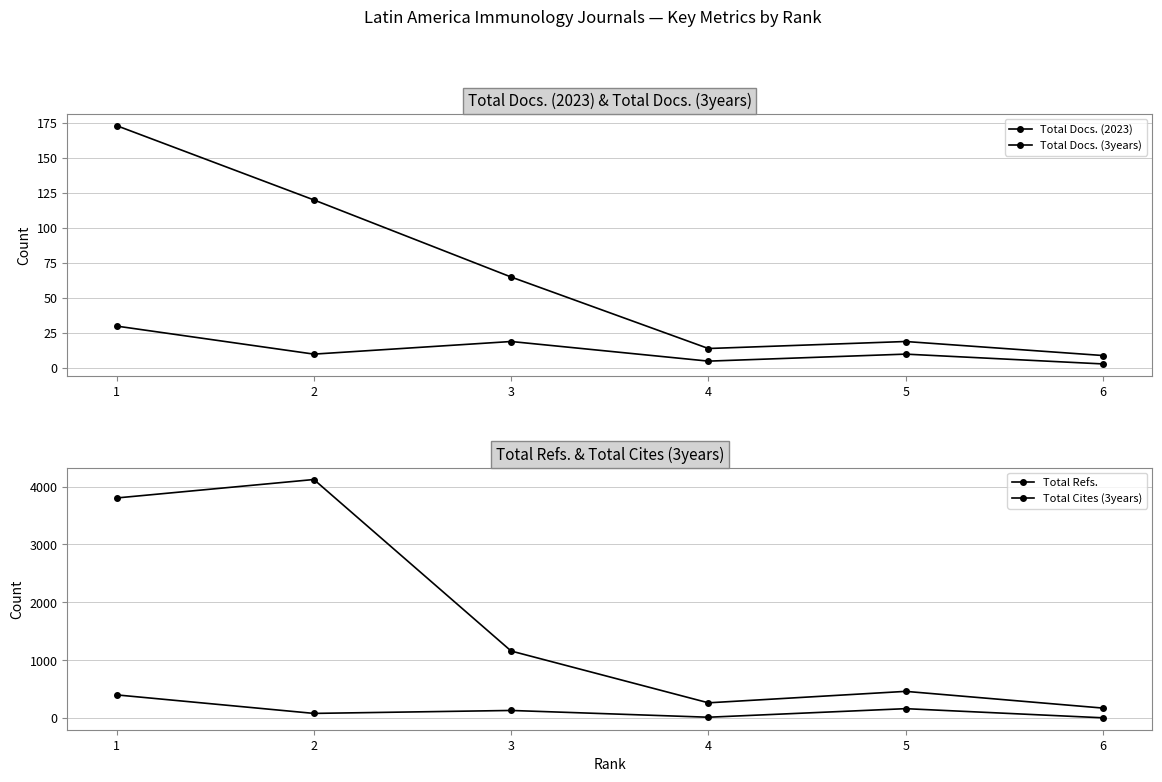

What is the value of the Total Refs. point at the 5th from the left?

462